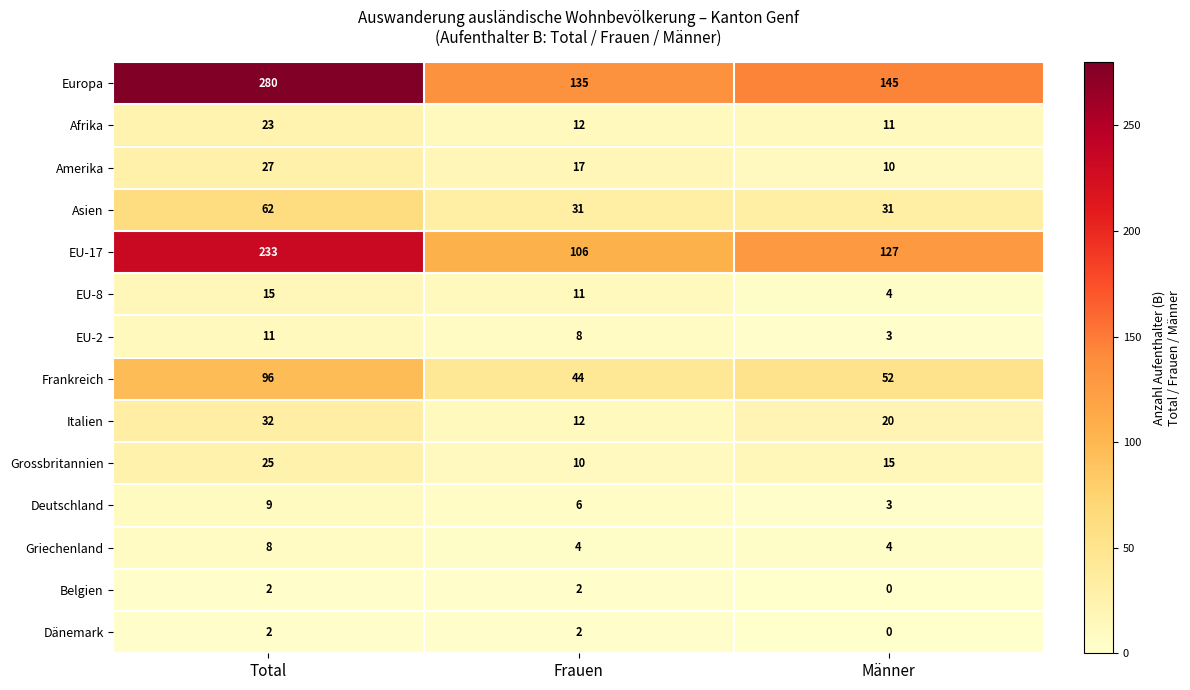

Which series changed the most between Frauen and Männer?

EU-17